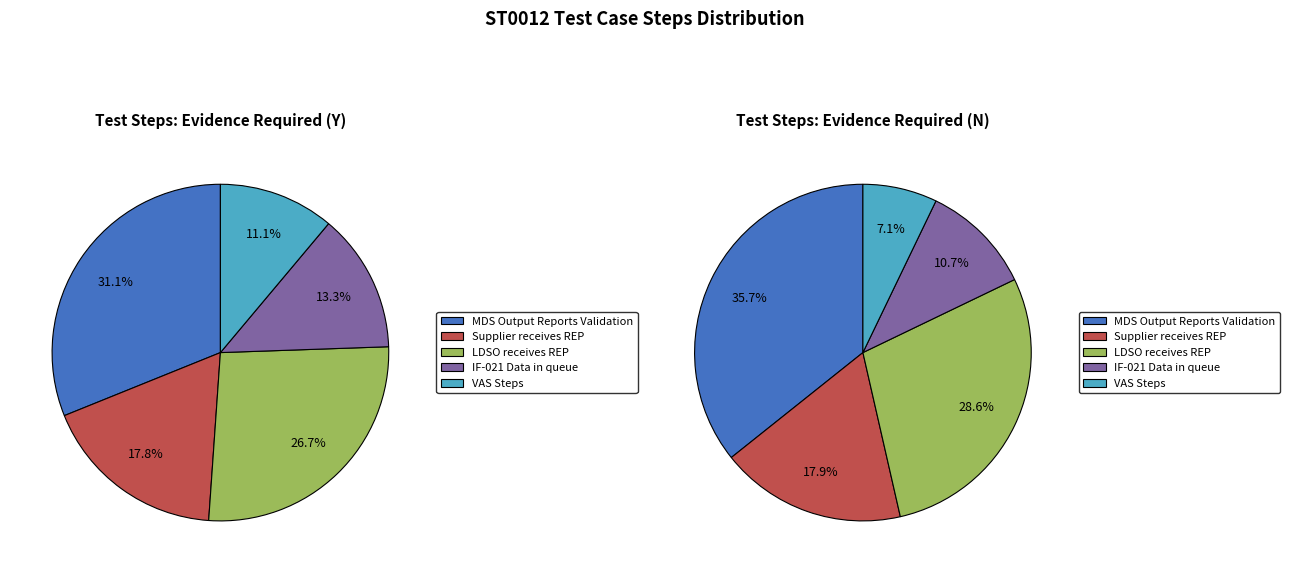

Between LDSO receives REP and IF-021 Data in queue, which is larger?

LDSO receives REP